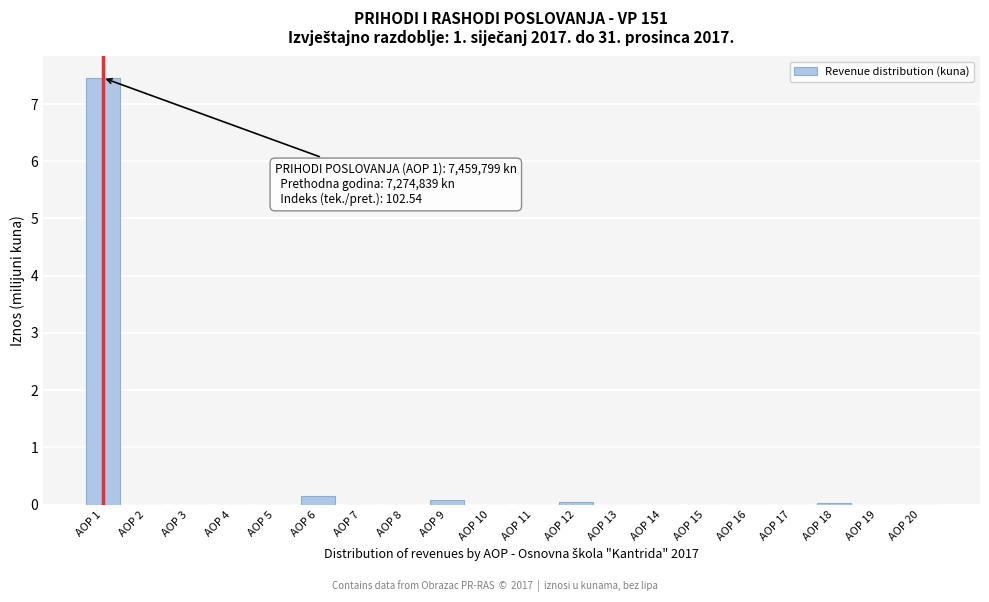

At which category does the chart reach its peak across all series?

AOP 1